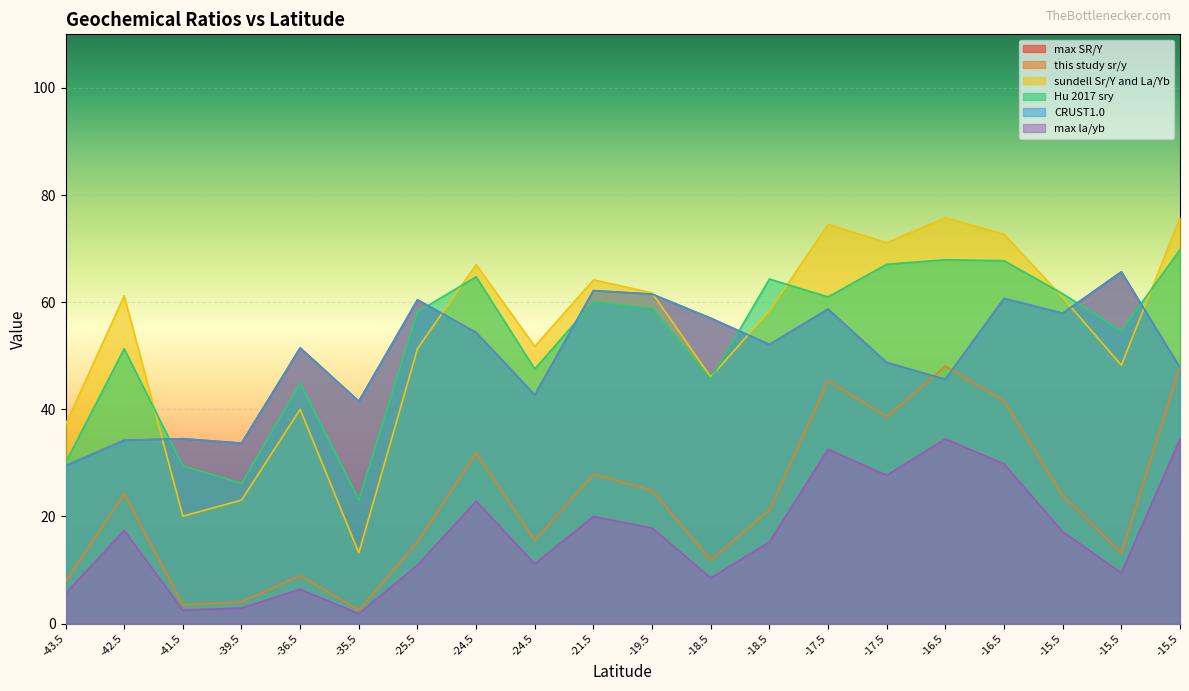

What is the label of the 1st point from the left?

-43.5